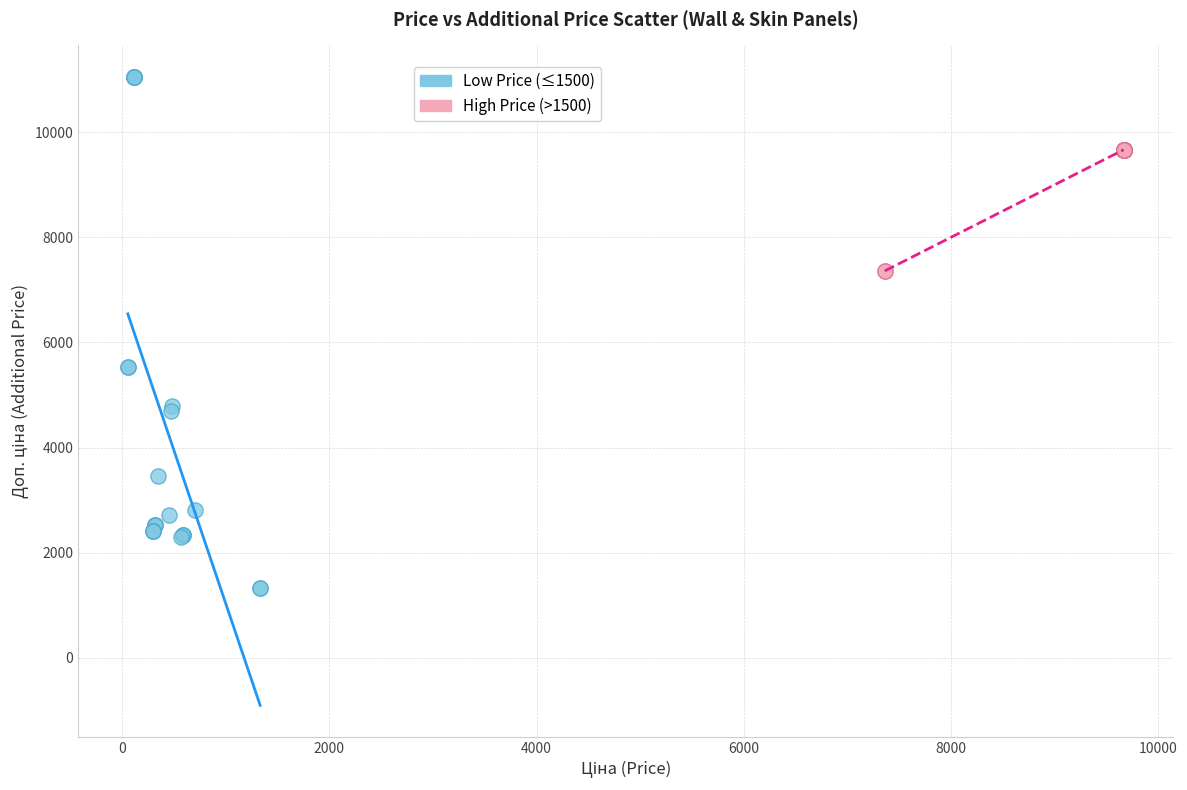

Which series reaches the maximum Y coordinate?

Low Price (≤1500)